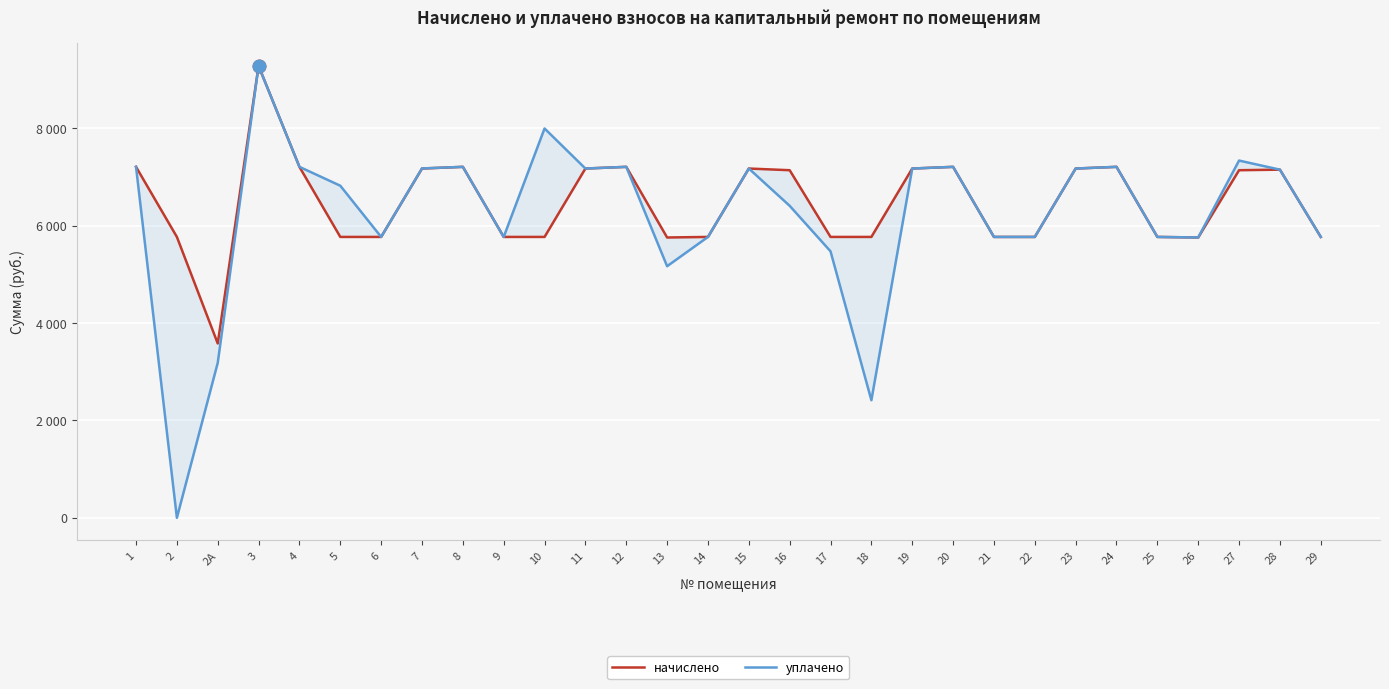

Which category has the highest value across all series?

3